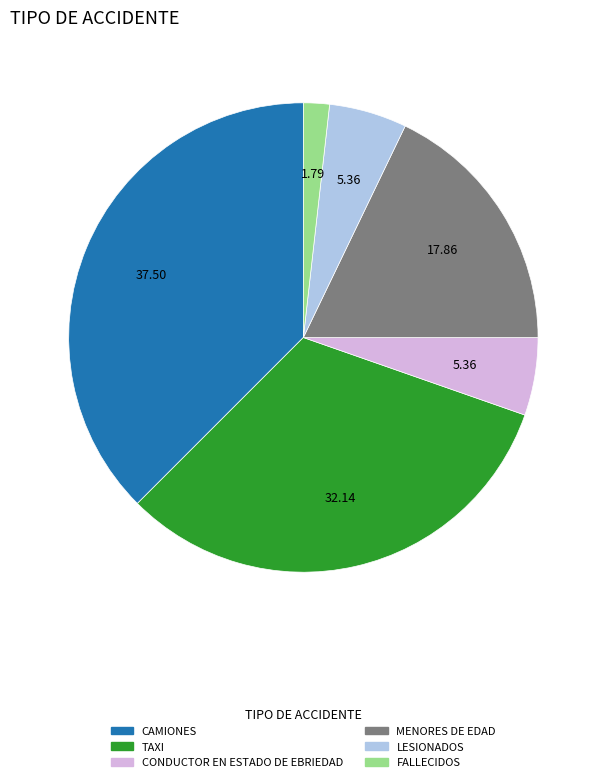

The CAMIONES slice represents 38% of the pie. True or false?

True